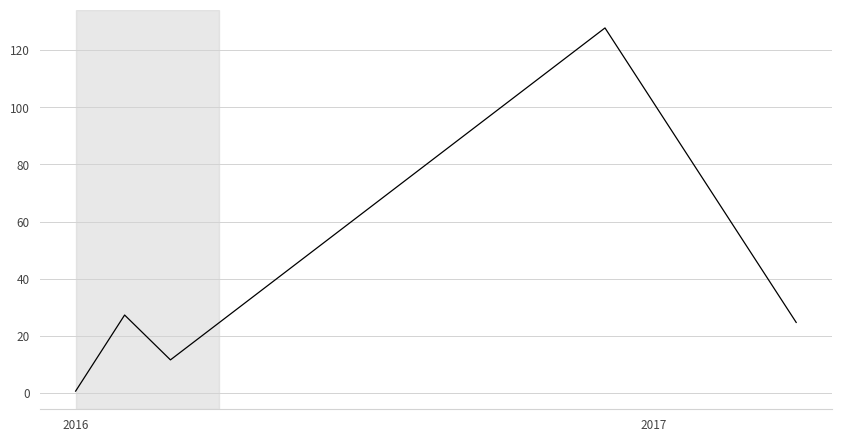

What is the difference between the maximum and minimum values?

127.2